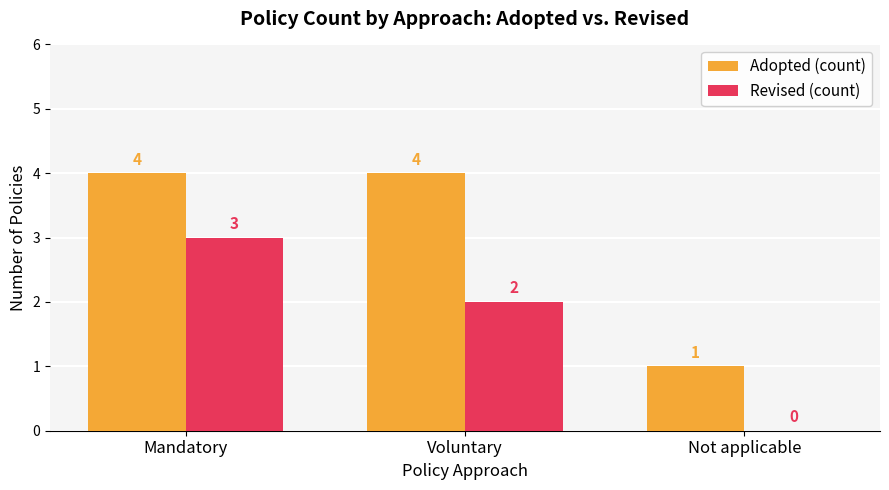

What is the sum of all Adopted (count) values?

9